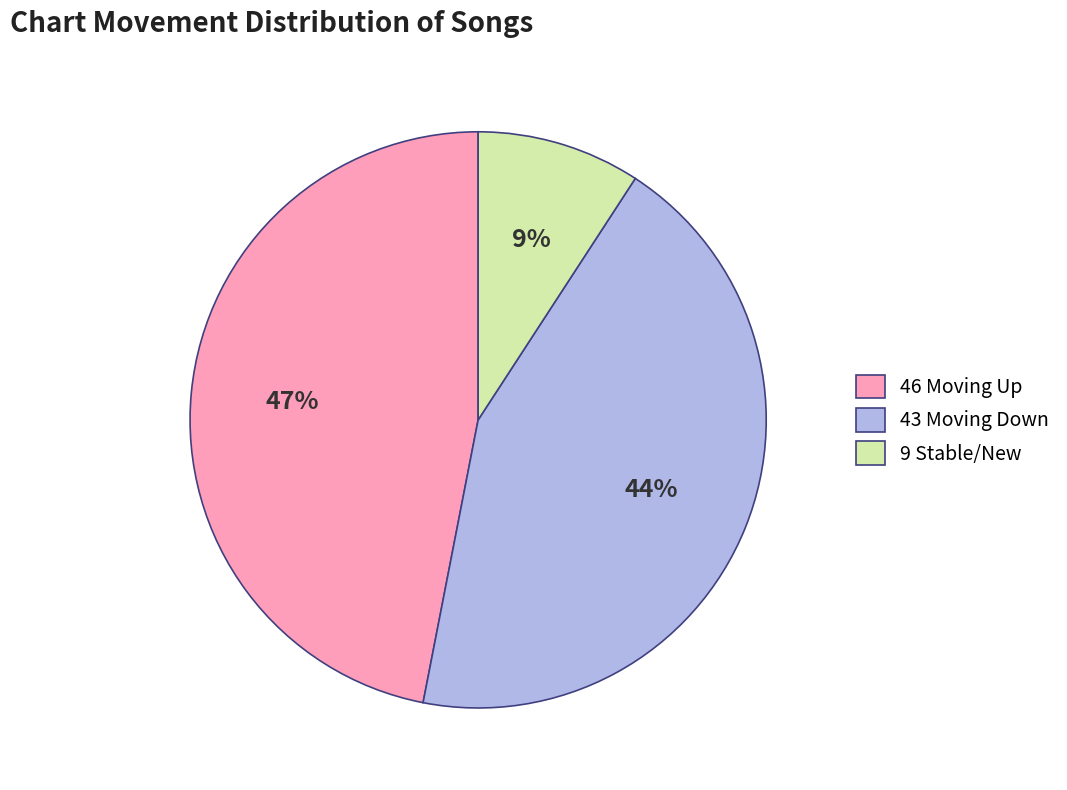

How many slices are in this pie chart?

3